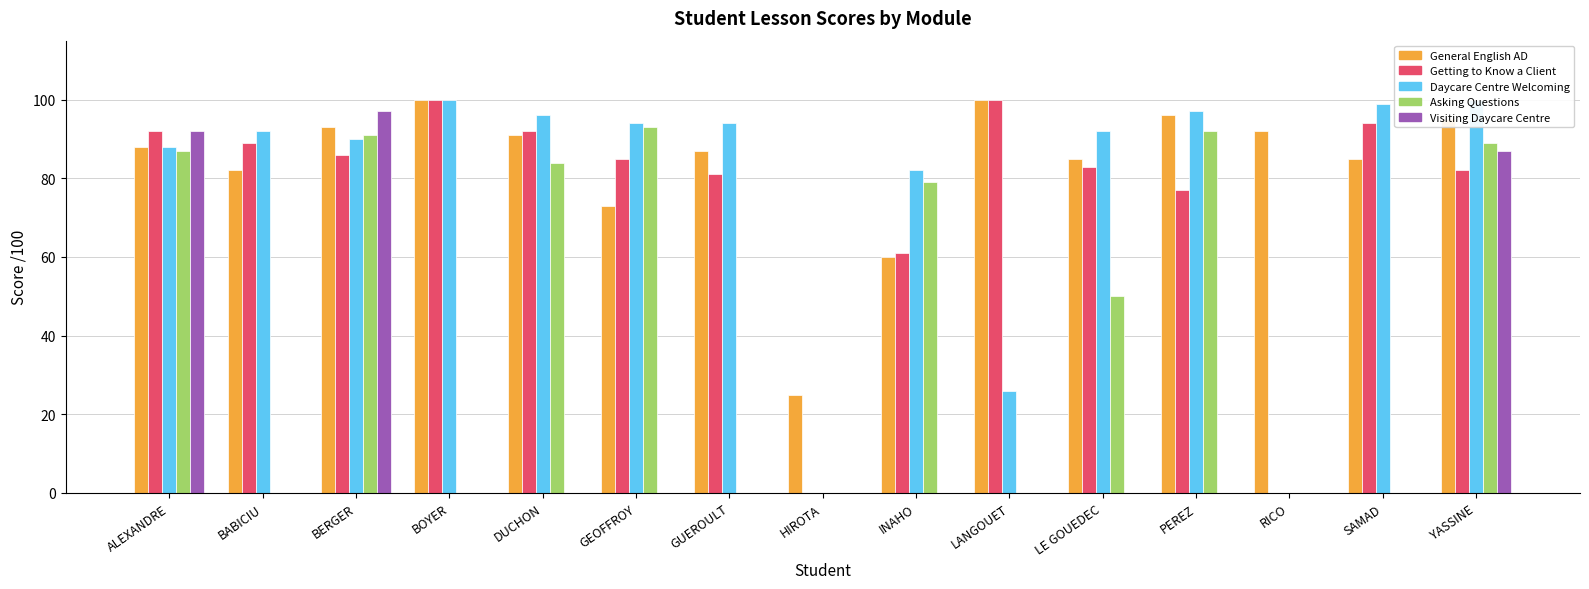

Reading left to right, extract all data points from this chart.

General English AD: 88	82	93	100	91	73	87	25	60	100	85	96	92	85	95
Getting to Know a Client: 92	89	86	100	92	85	81	0	61	100	83	77	0	94	82
Daycare Centre Welcoming: 88	92	90	100	96	94	94	0	82	26	92	97	0	99	100
Asking Questions: 87	0	91	0	84	93	0	0	79	0	50	92	0	0	89
Visiting Daycare Centre: 92	0	97	0	0	0	0	0	0	0	0	0	0	0	87